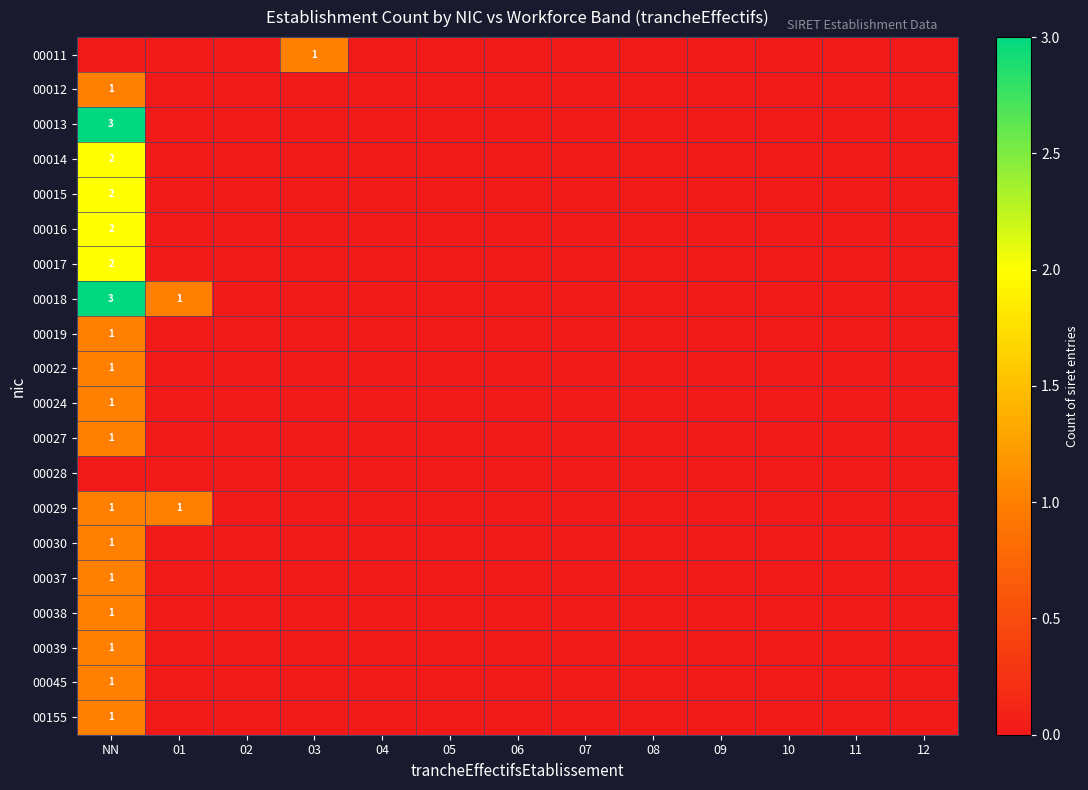

True or false: 00039 has a value of 1 at NN.

True